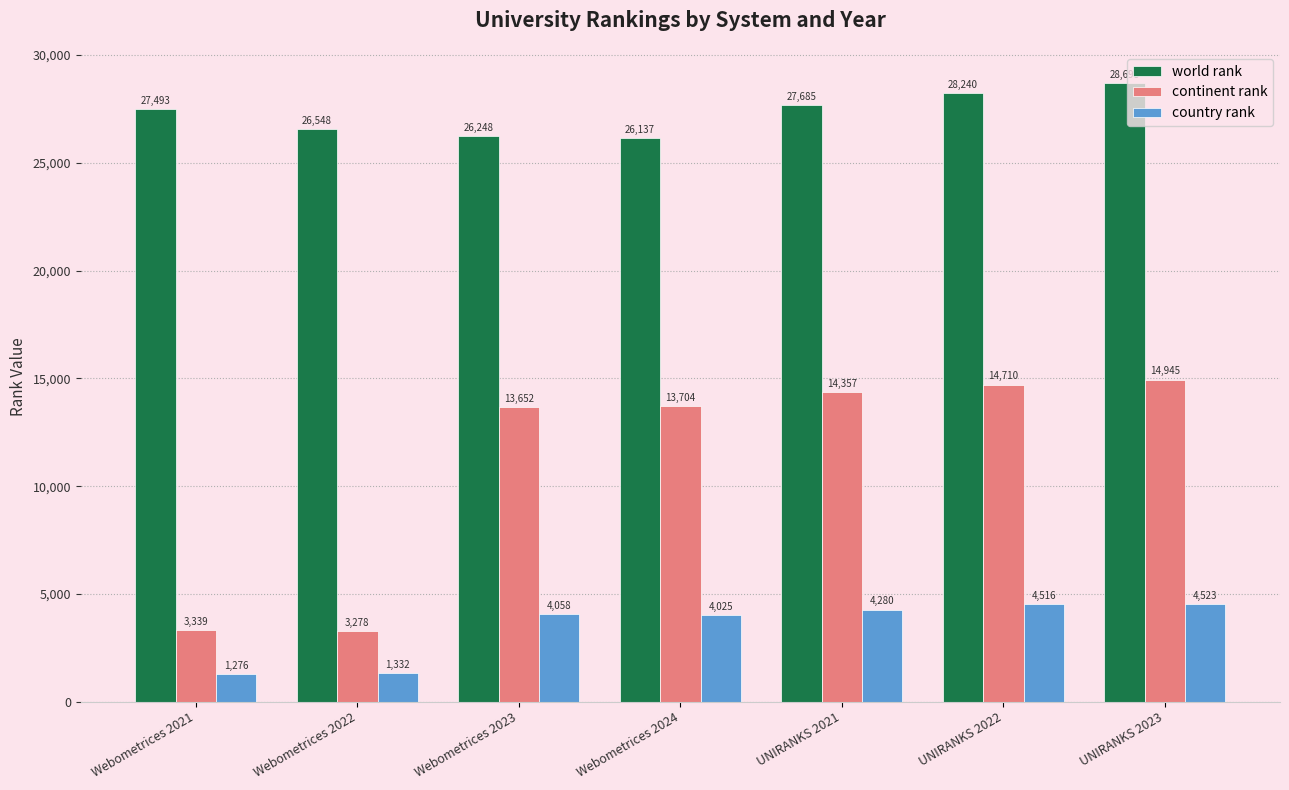

How many distinct data groups are displayed?

3